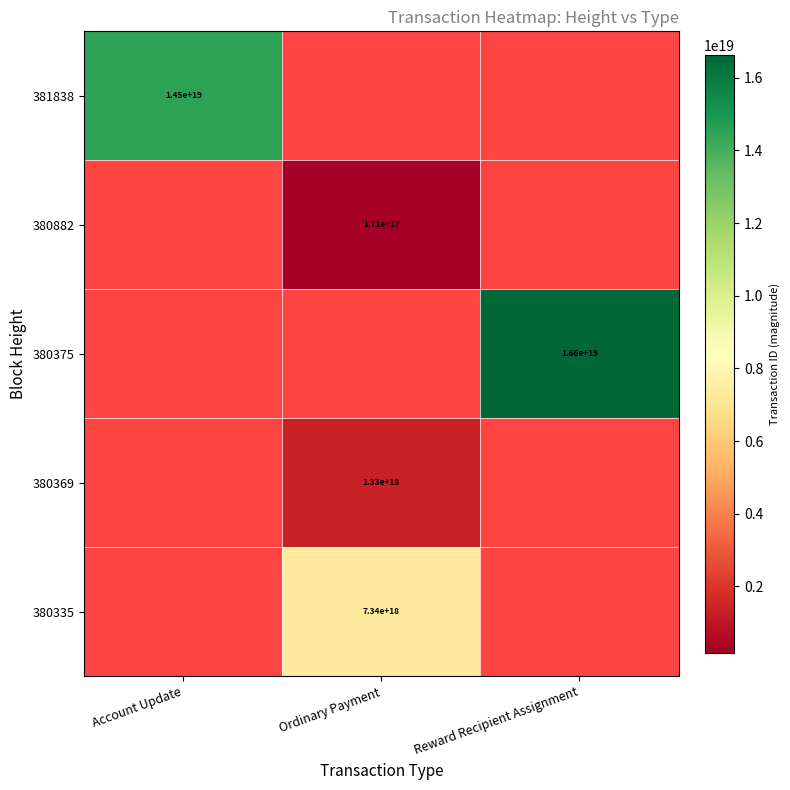

The value of 381838 at Account Update is 3140209176811357184. True or false?

False